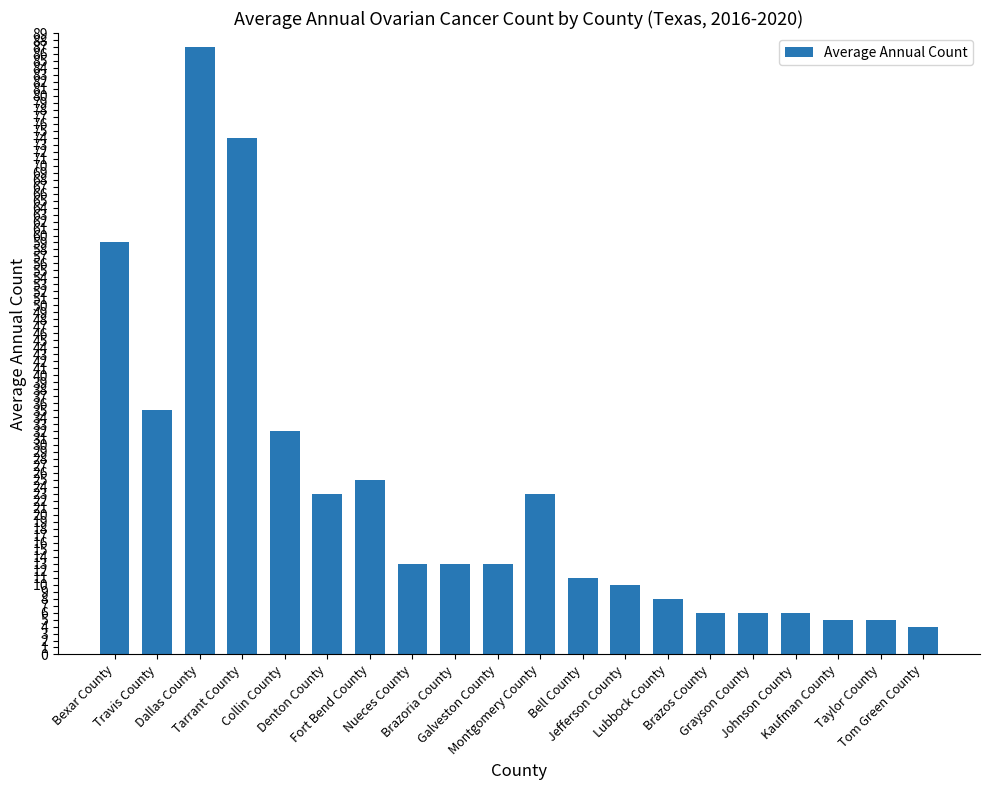

Is it true that the value at Johnson County is 6?

True